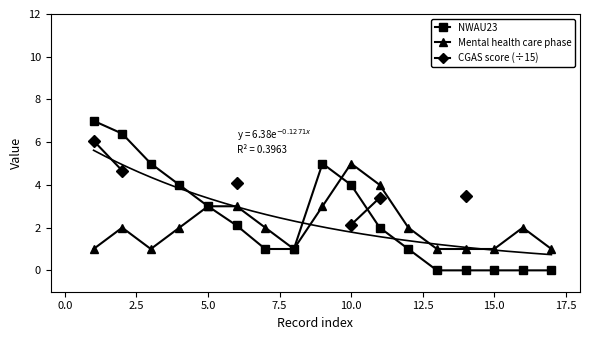

How many values in the Mental health care phase series are below 2?

7